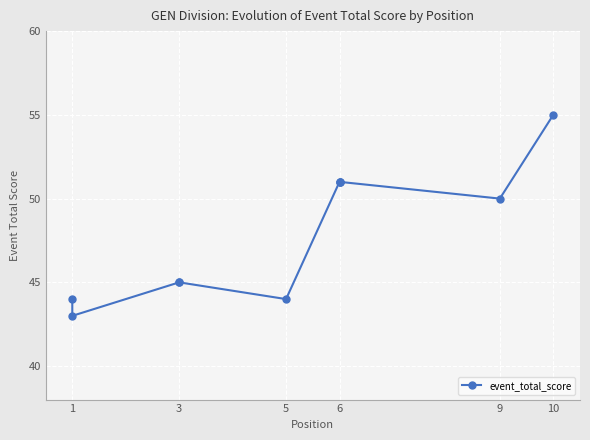

How many distinct data groups are displayed?

1